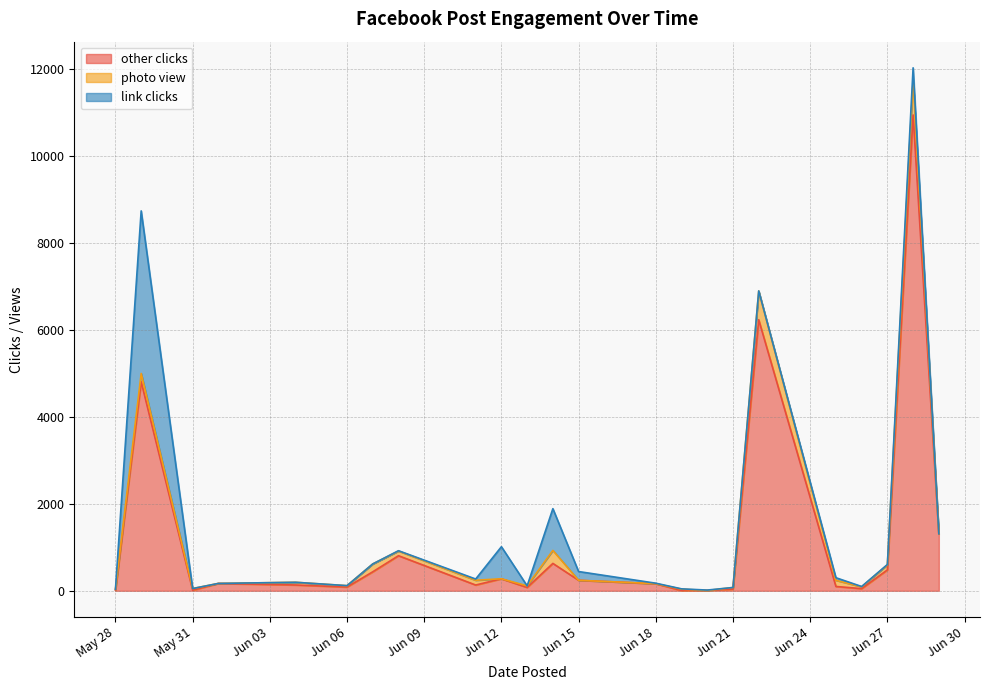

The value of photo view at 2017-06-18 is 1. True or false?

False